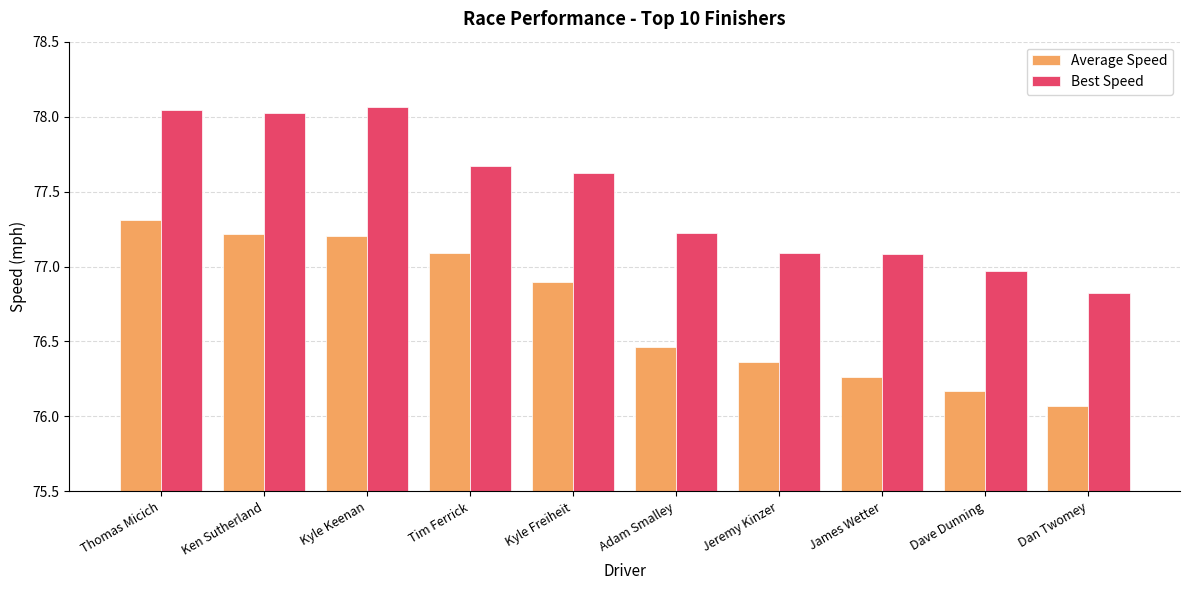

Rank the series at Dan Twomey from lowest to highest value.

Average Speed, Best Speed